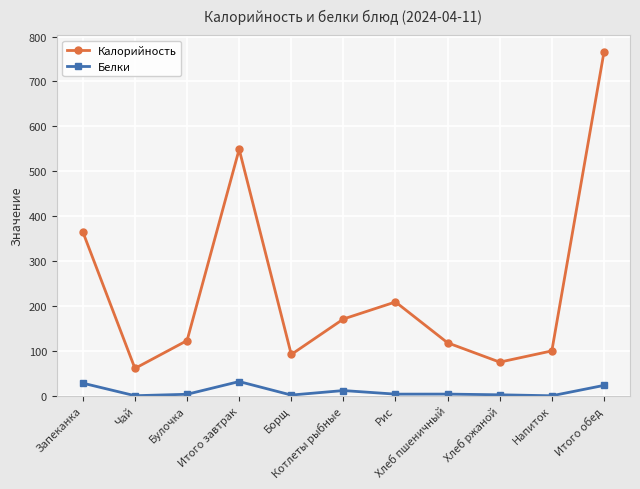

Does the chart display data point markers on the line(s)?

Yes